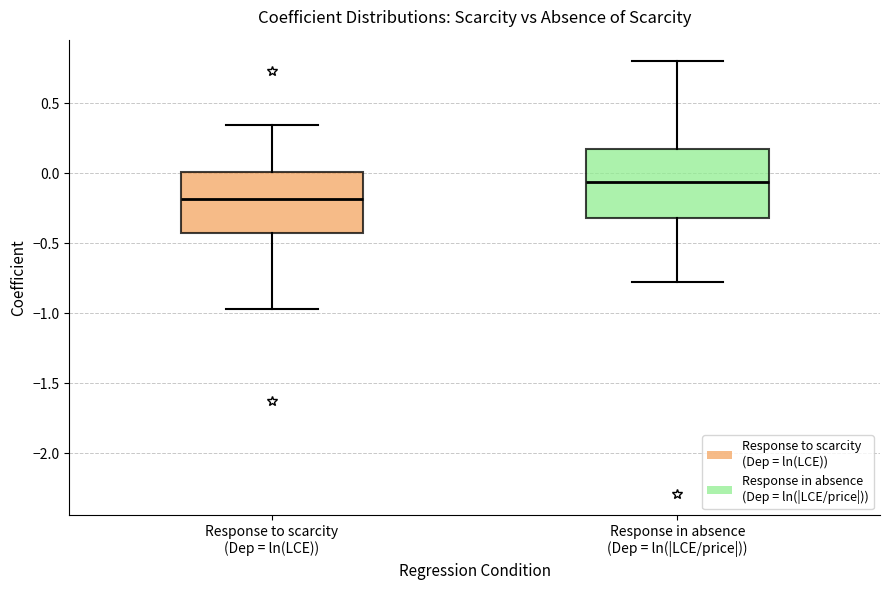

Which box has the highest median line?

Response in absence (Dep = ln(|LCE/price|))